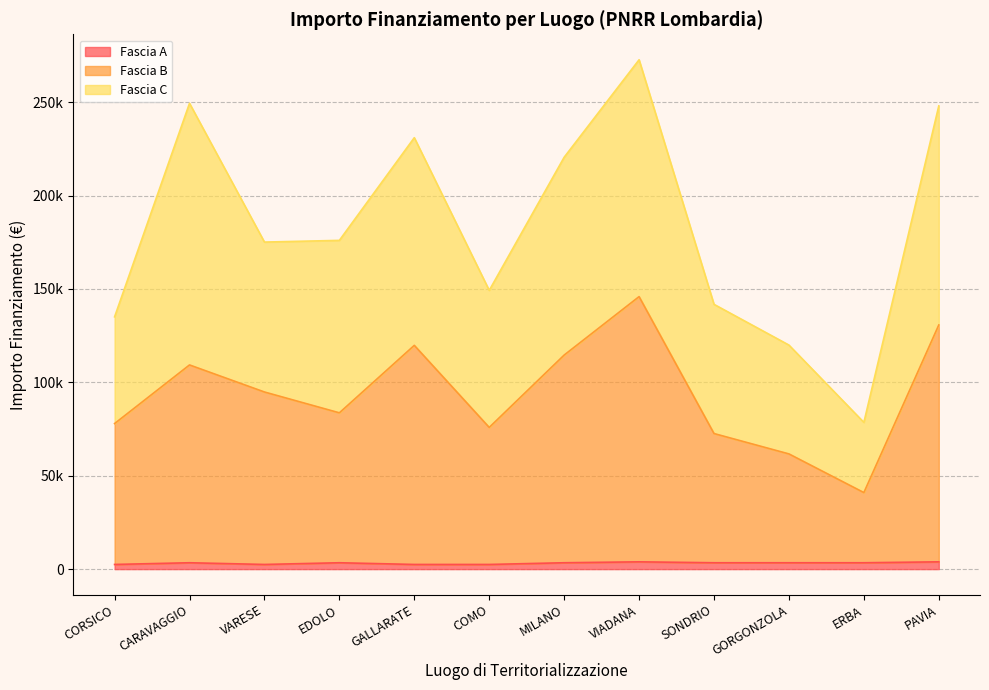

Which series has the widest spread of values?

Fascia B